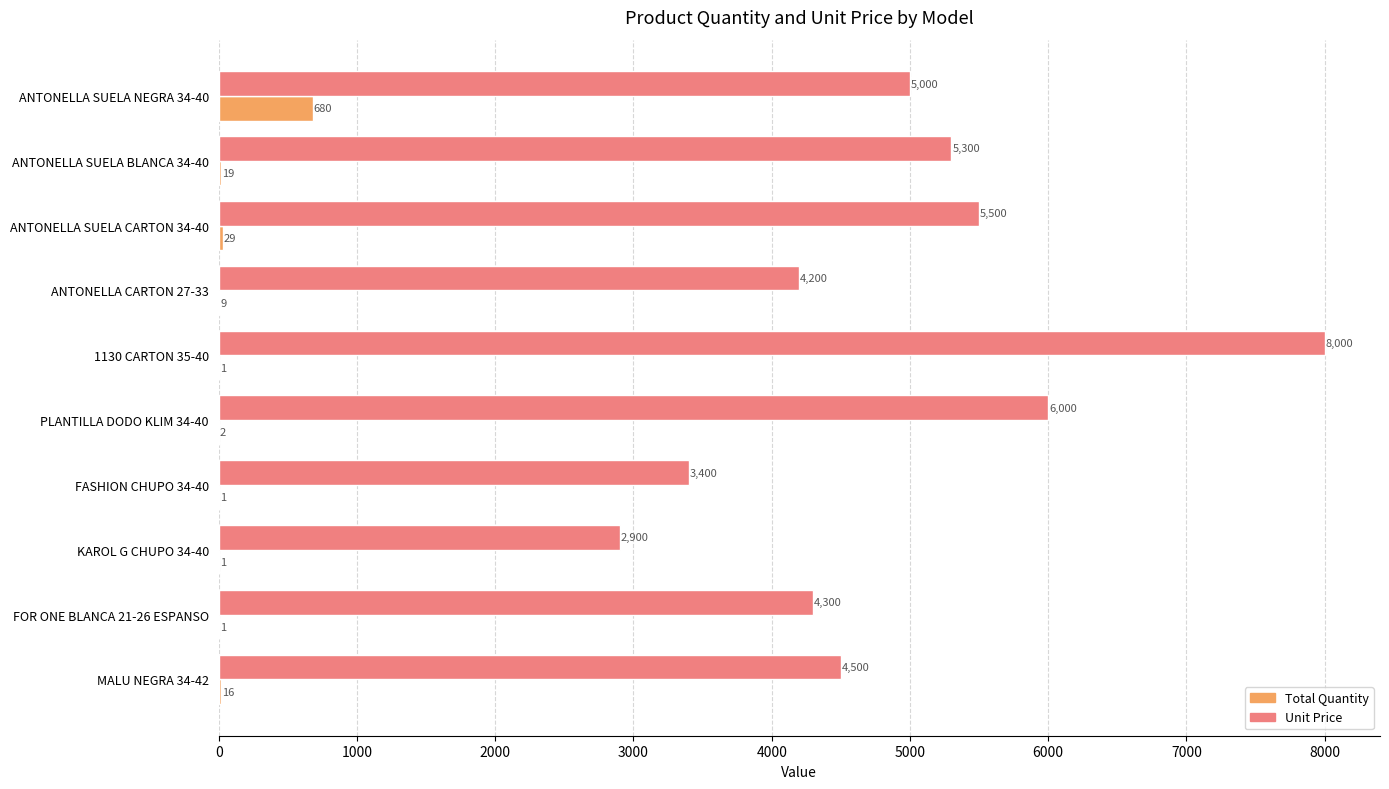

True or false: Total Quantity has a value of 2 at PLANTILLA DODO KLIM 34-40.

True